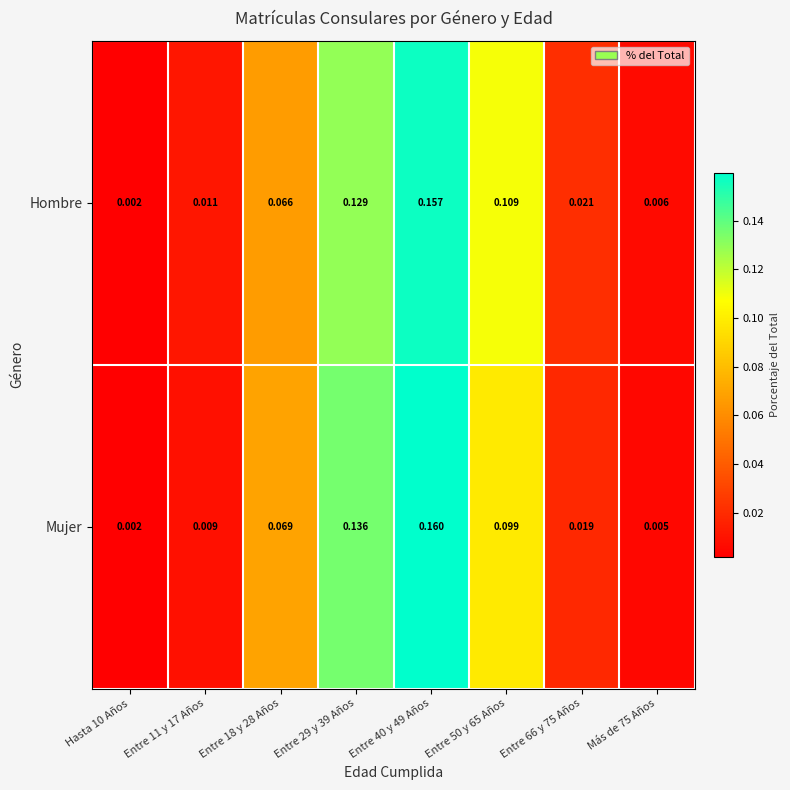

Between Entre 40 y 49 Años and Entre 66 y 75 Años, which series saw the biggest shift?

Mujer